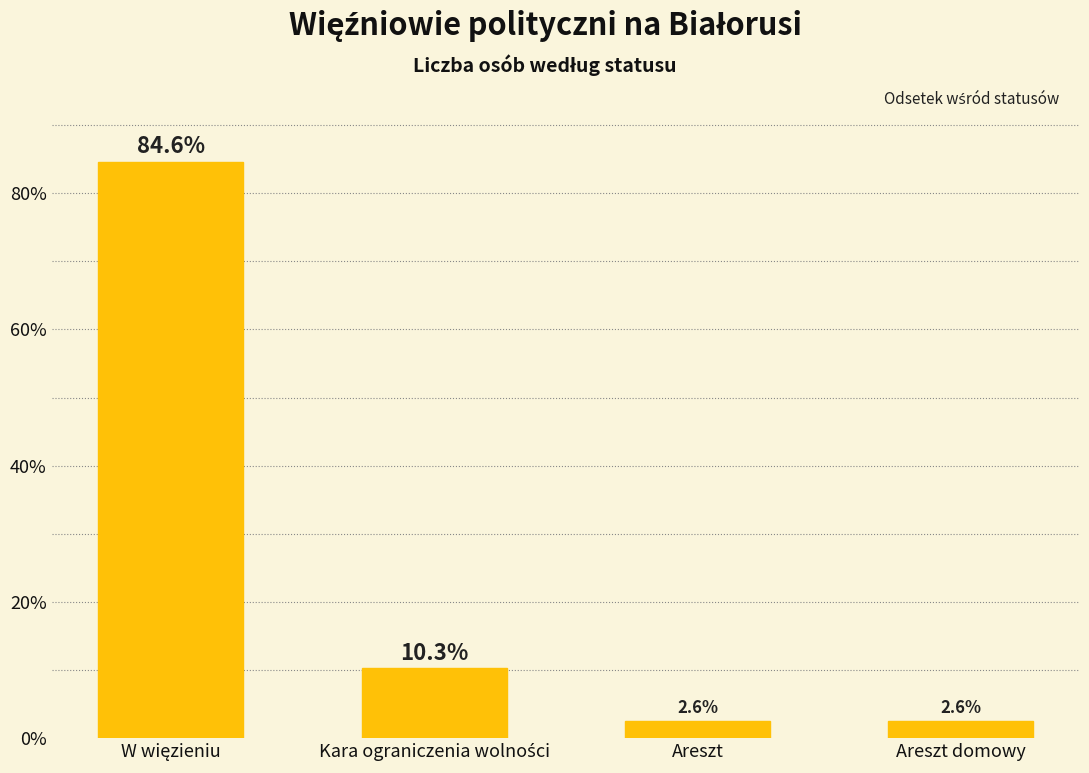

Reading left to right, extract all data points from this chart.

84.6	10.3	2.6	2.6